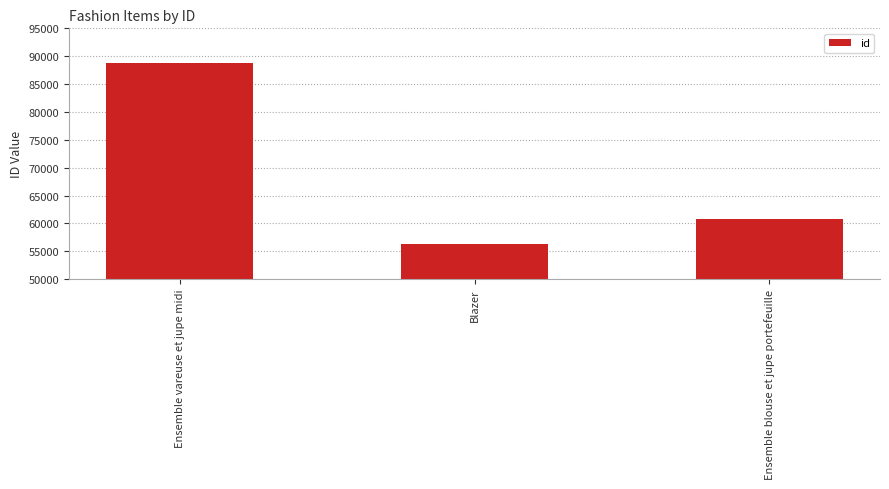

What is the value of the 1st bar from the left?

88806